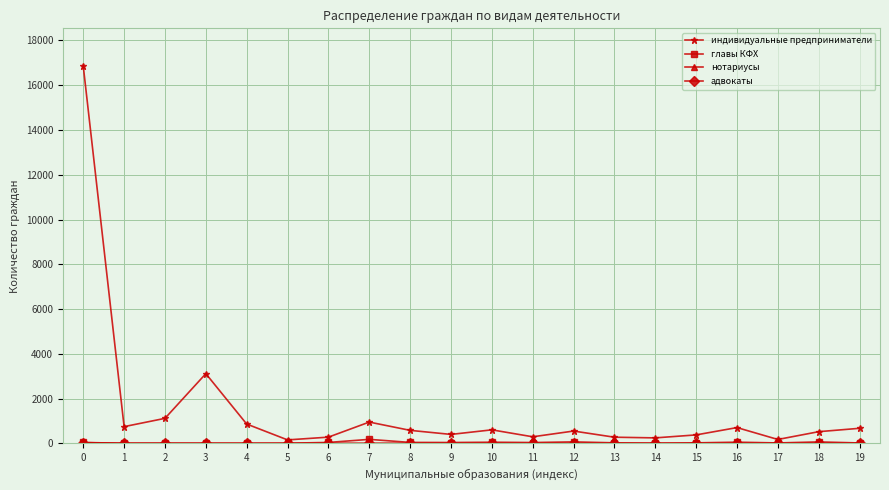

At which category does индивидуальные предприниматели reach its first local peak?

3